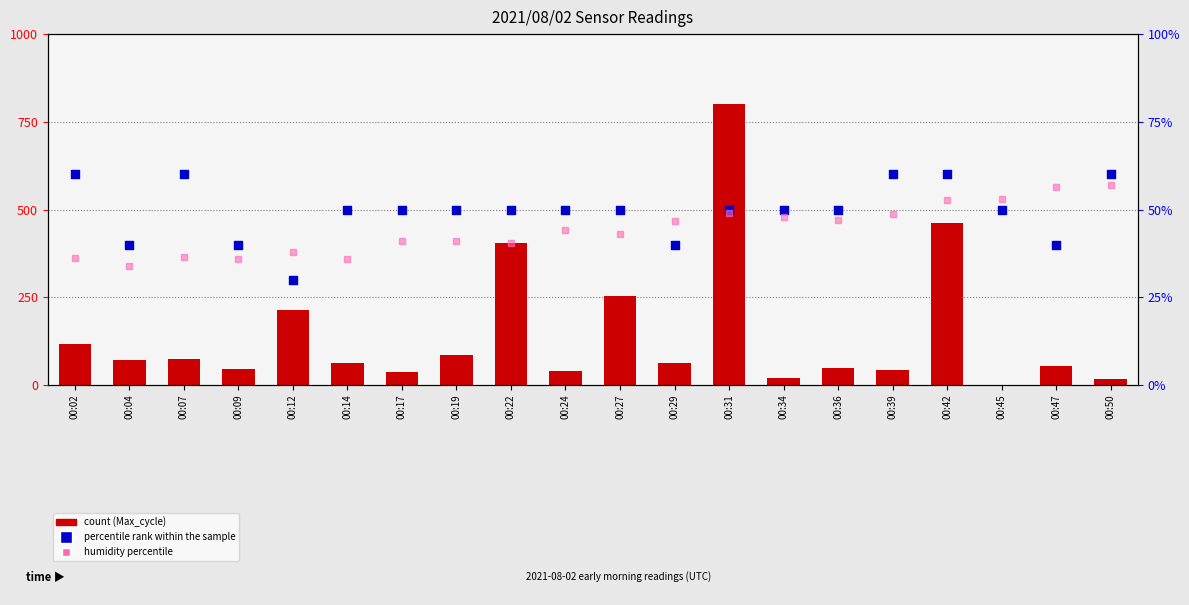

At which category is the sum across all series the highest?

00:31